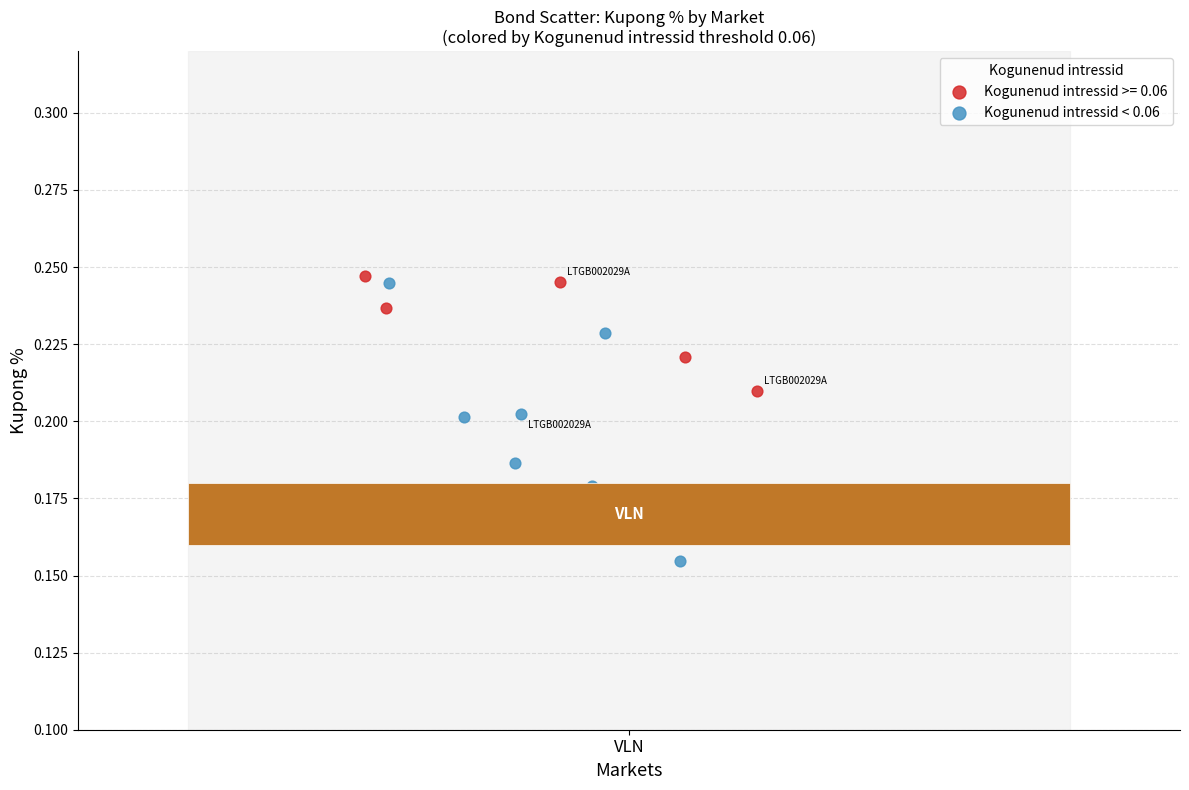

Which series contains the lowest Y value?

Kogunenud intressid < 0.06